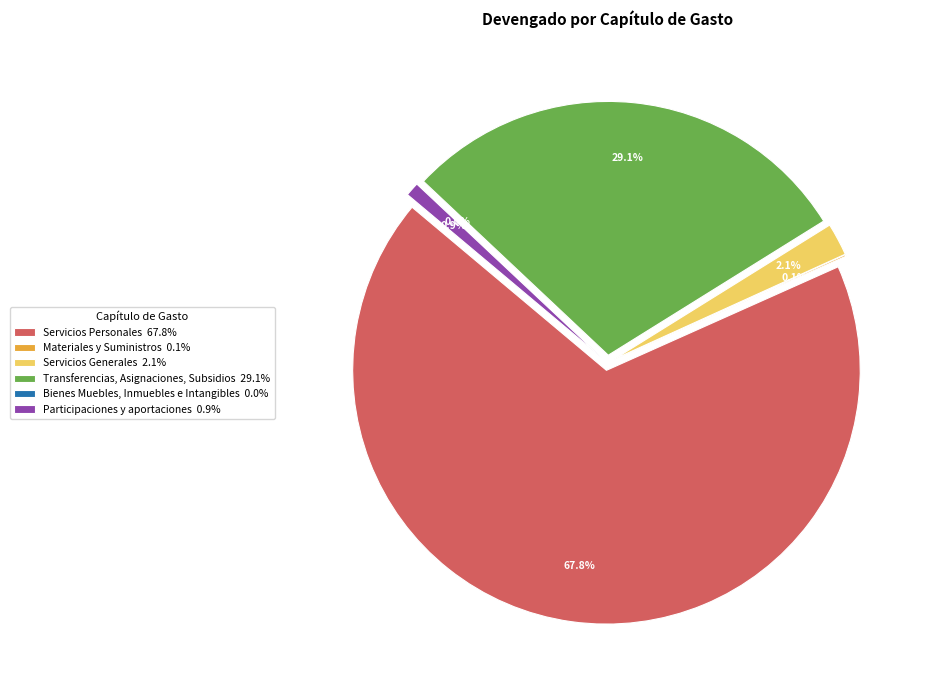

Does any single category account for the majority?

Yes